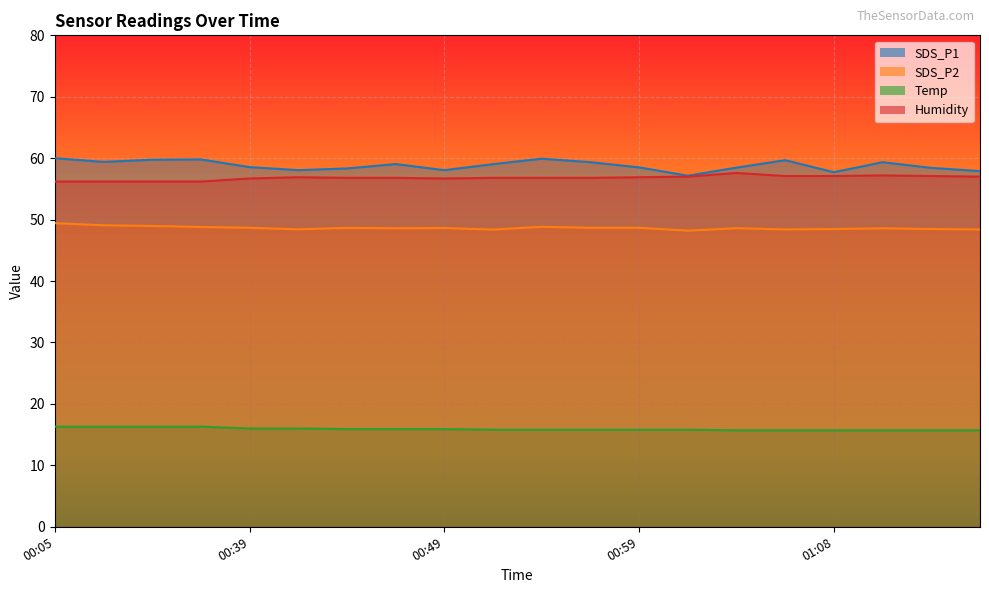

Reading left to right, list all the values displayed in this chart.

SDS_P1: 60.0	59.4	59.8	59.8	58.5	58.0	58.3	59.0	58.0	59.0	59.9	59.4	58.5	57.1	58.5	59.7	57.7	59.4	58.4	57.9
SDS_P2: 49.4	49.1	49.0	48.8	48.7	48.4	48.6	48.6	48.6	48.4	48.8	48.7	48.7	48.2	48.6	48.4	48.5	48.6	48.5	48.4
Temp: 16.3	16.3	16.3	16.3	16.0	16.0	15.9	15.9	15.9	15.8	15.8	15.8	15.8	15.8	15.7	15.7	15.7	15.7	15.7	15.7
Humidity: 56.2	56.2	56.2	56.2	56.7	56.9	56.8	56.8	56.7	56.8	56.8	56.8	56.9	57.0	57.6	57.1	57.1	57.2	57.1	57.0